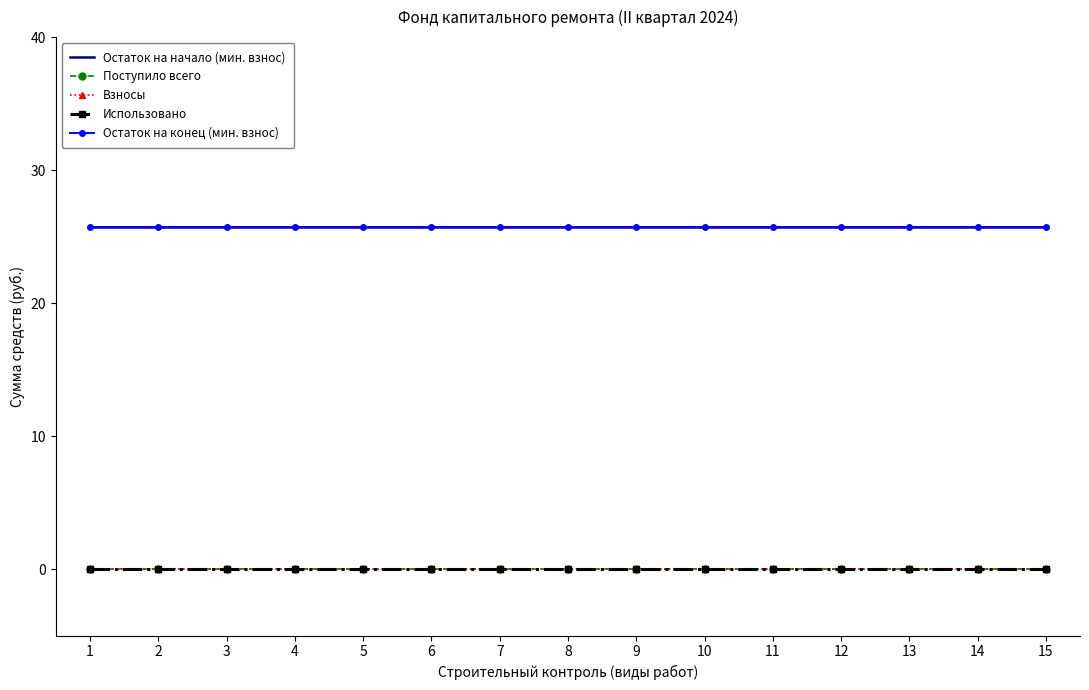

Which series changed the most between 4 and 11?

Остаток на начало (мин. взнос)